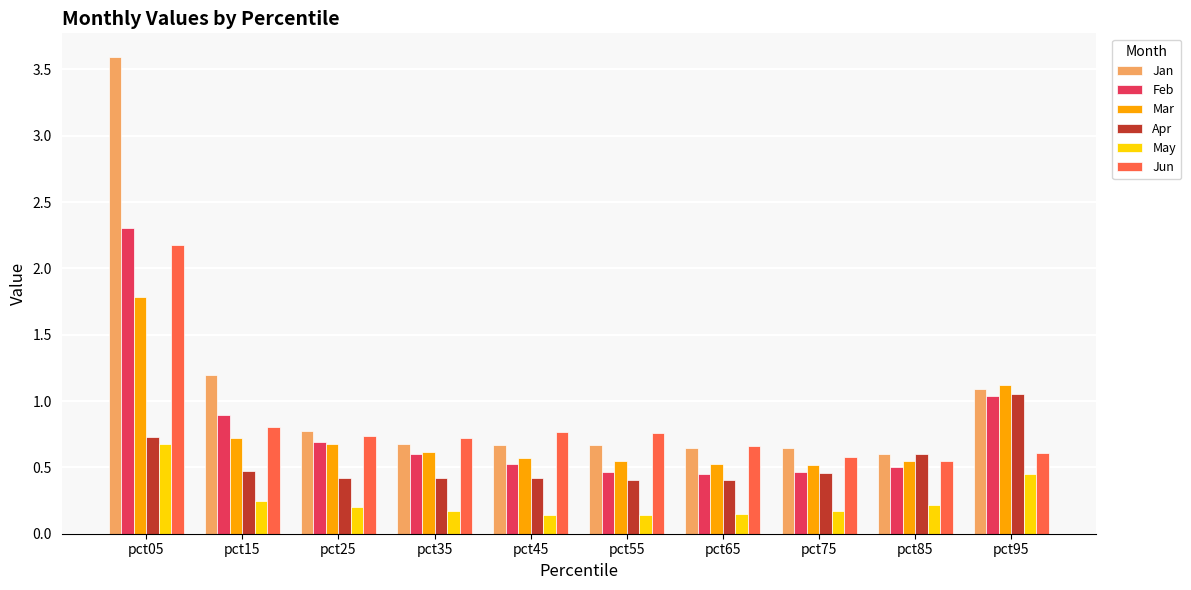

What are all the series names shown in the legend?

Jan, Feb, Mar, Apr, May, Jun